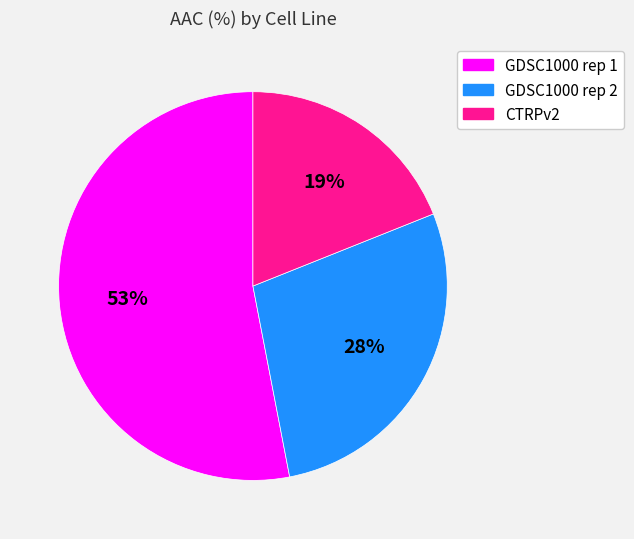

Does GDSC1000 rep 1 represent more than half of the total?

Yes